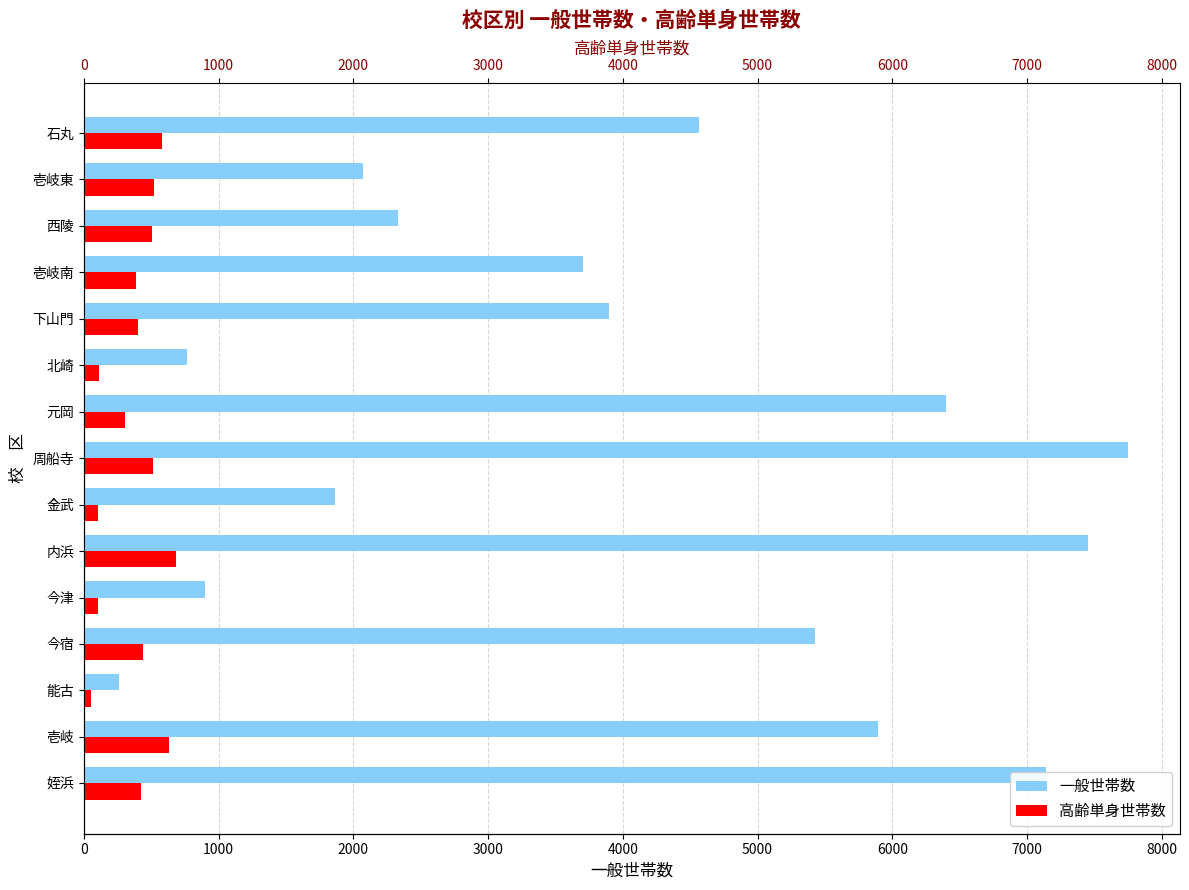

How many values in the 一般世帯数 series exceed 3898?

7